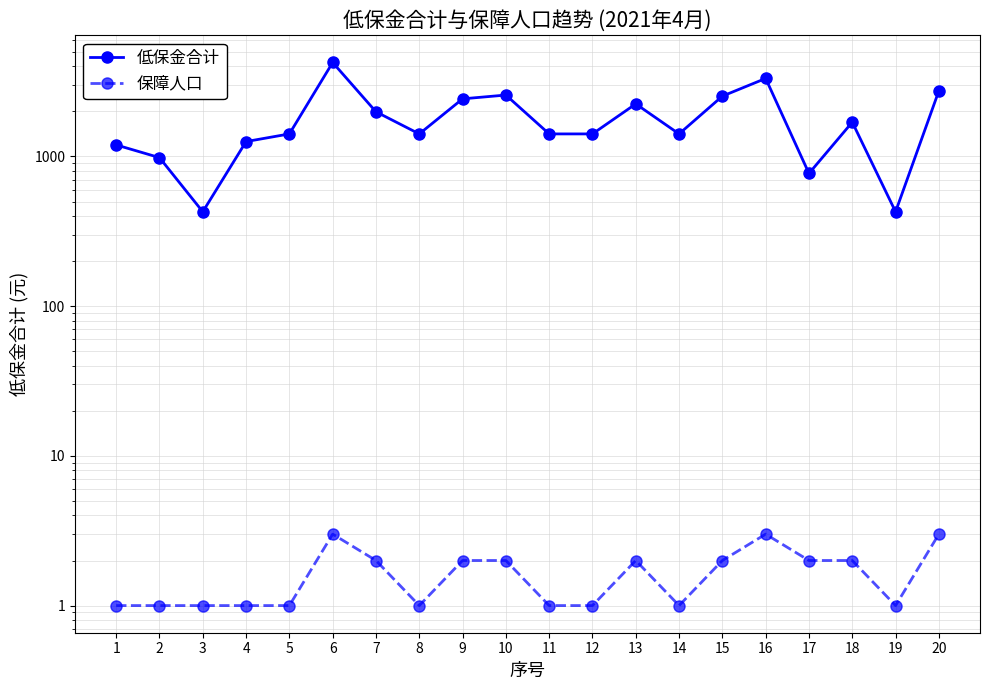

Which series has the largest total across all categories?

低保金合计